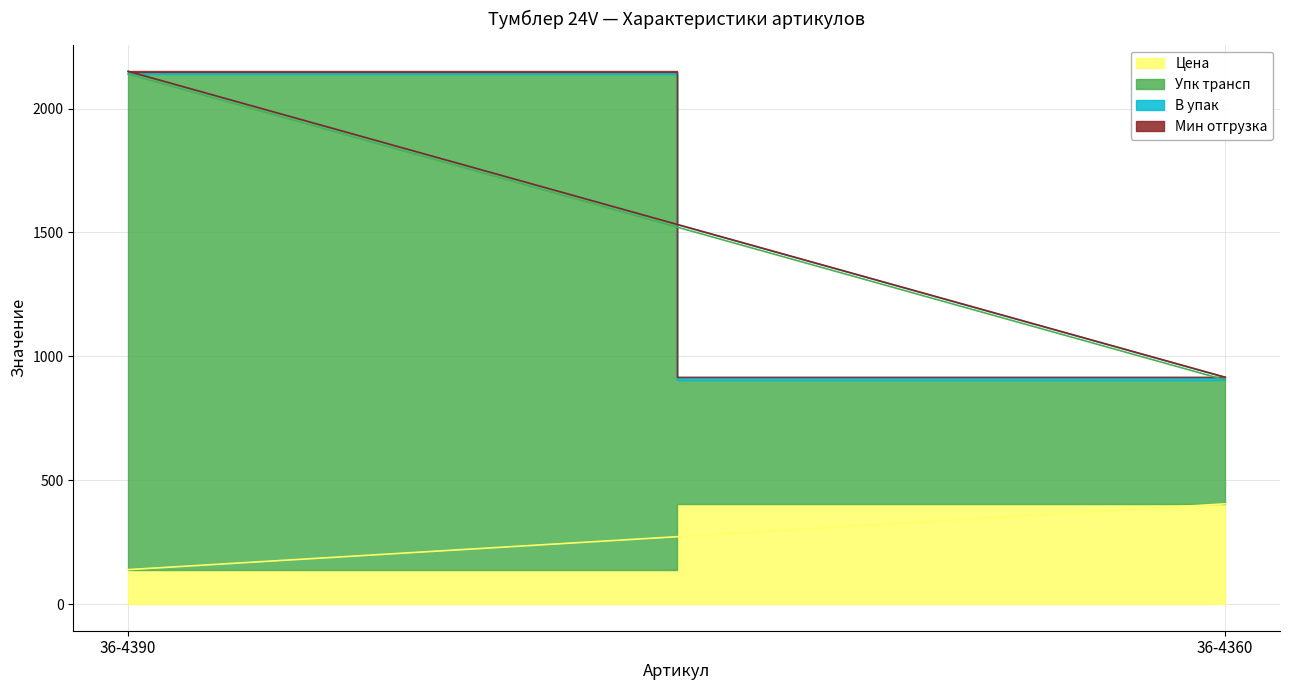

What is the value of the Мин отгрузка point at the 2nd from the left?

1.0